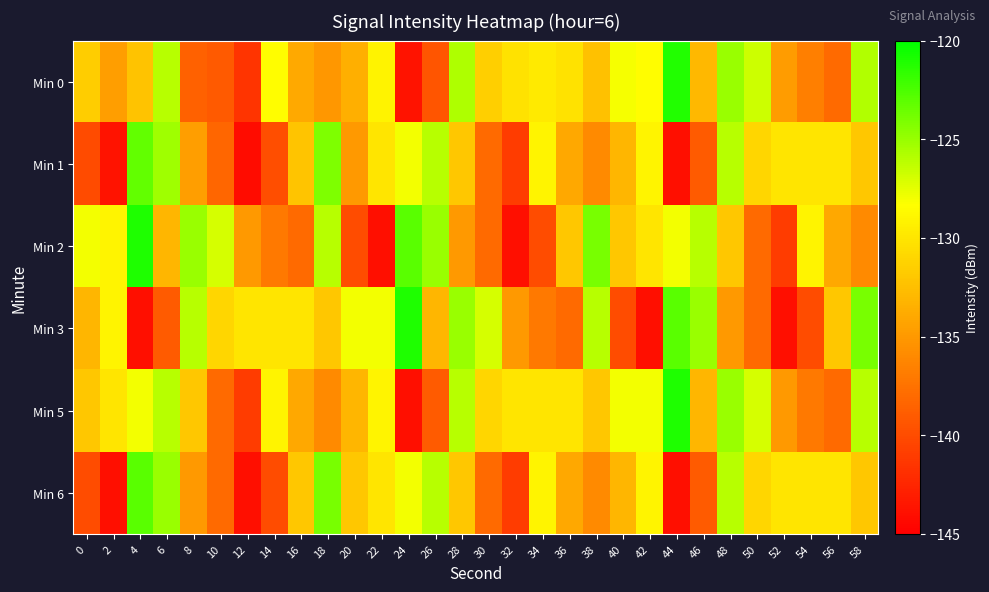

Which series has the largest total across all categories?

Min 5